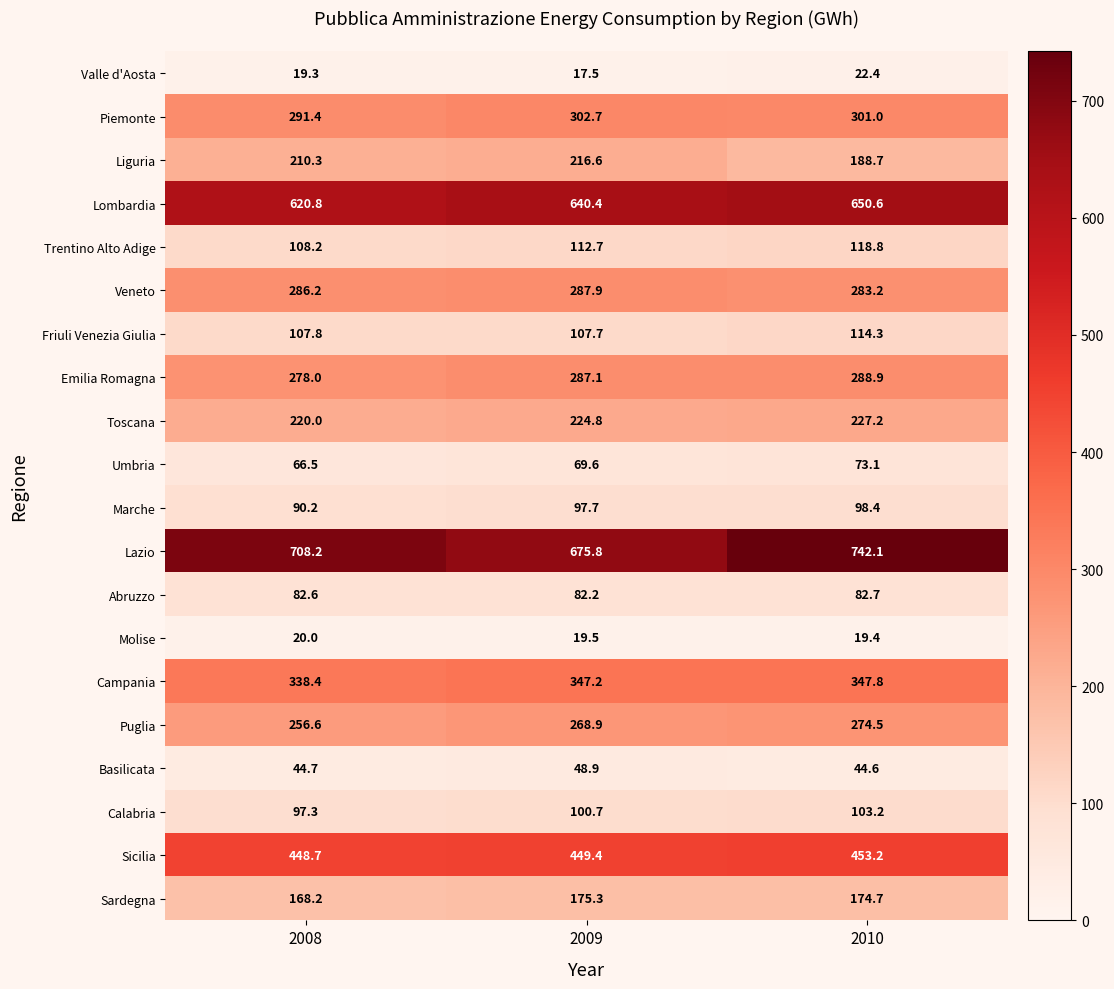

What is the total value across all series at 2010?

4608.8